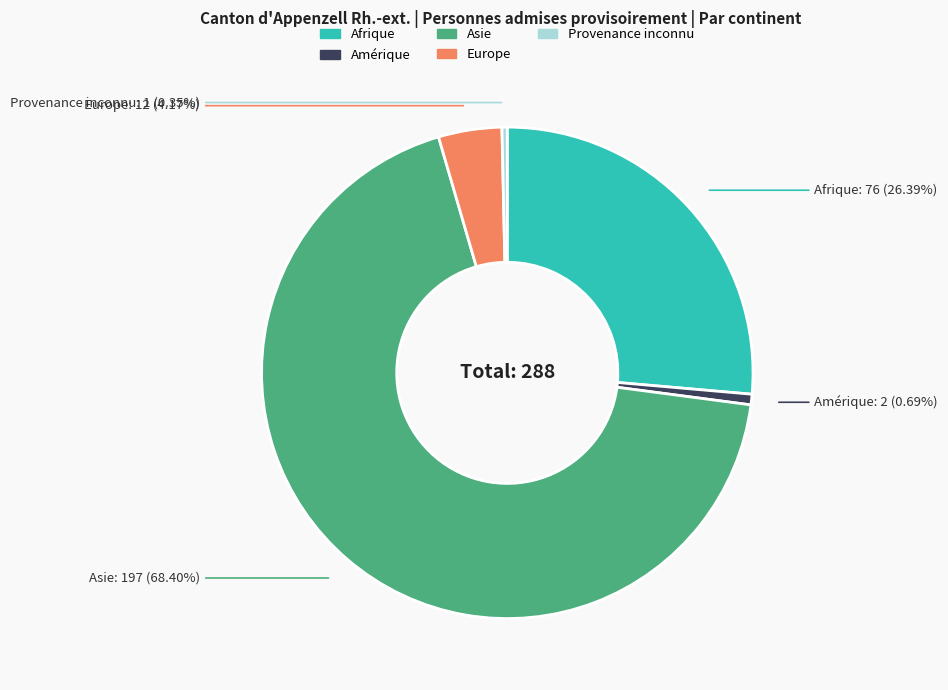

Is there any slice that represents more than half of the pie?

Yes